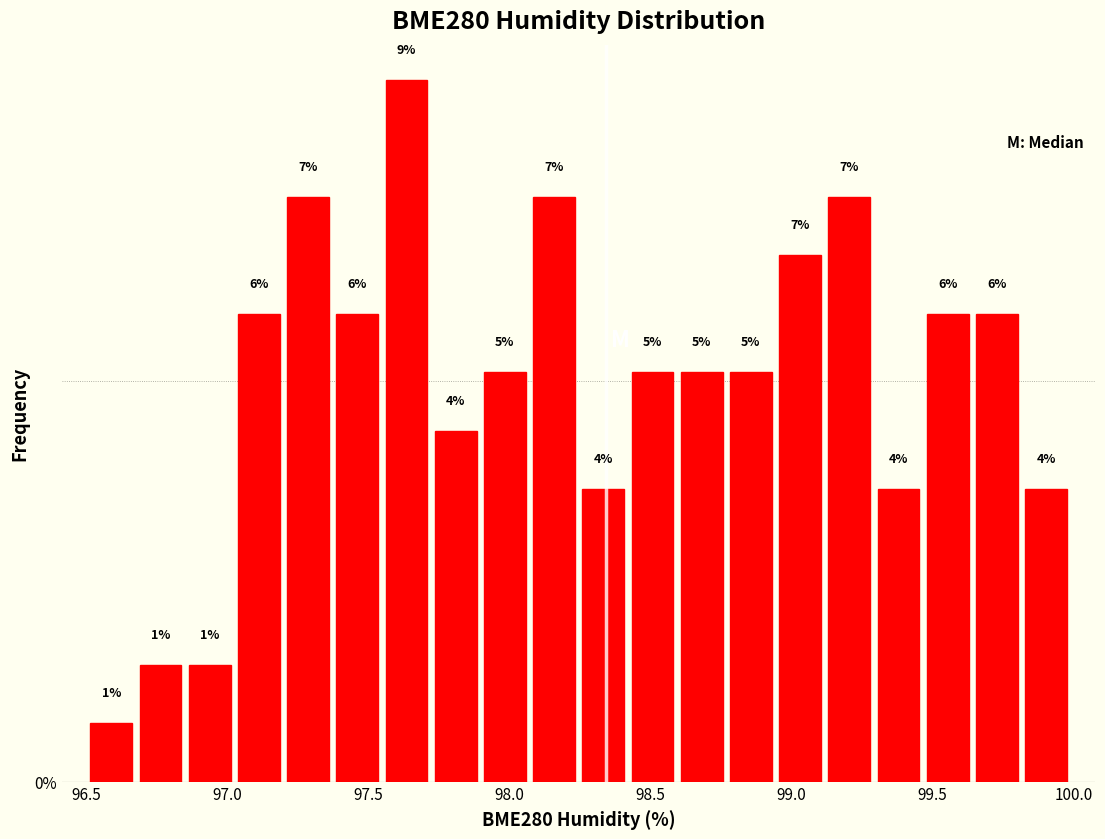

Read against the x-axis, roughly where is the centre of the tallest bar?

97.65